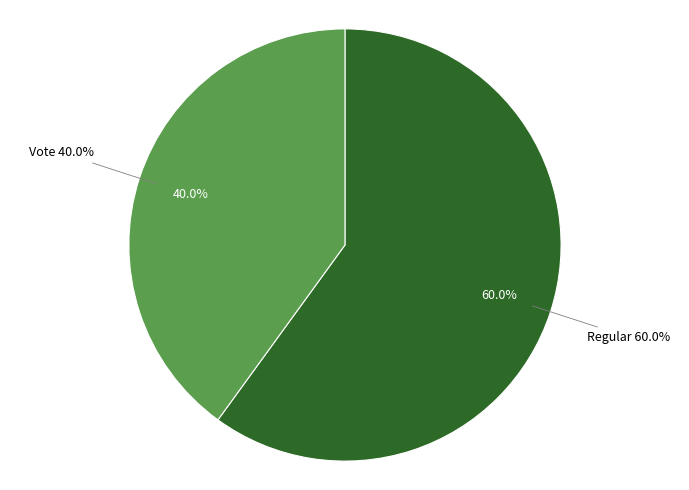

To the nearest percent, what is the average slice percentage?

50%